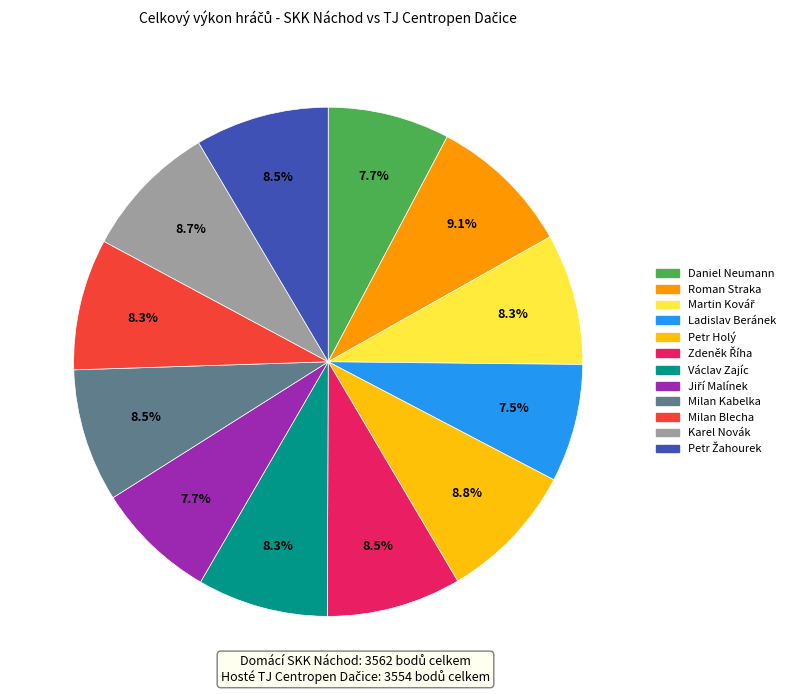

What is the ratio of the value at Petr Holý to the value at Daniel Neumann?

1.1